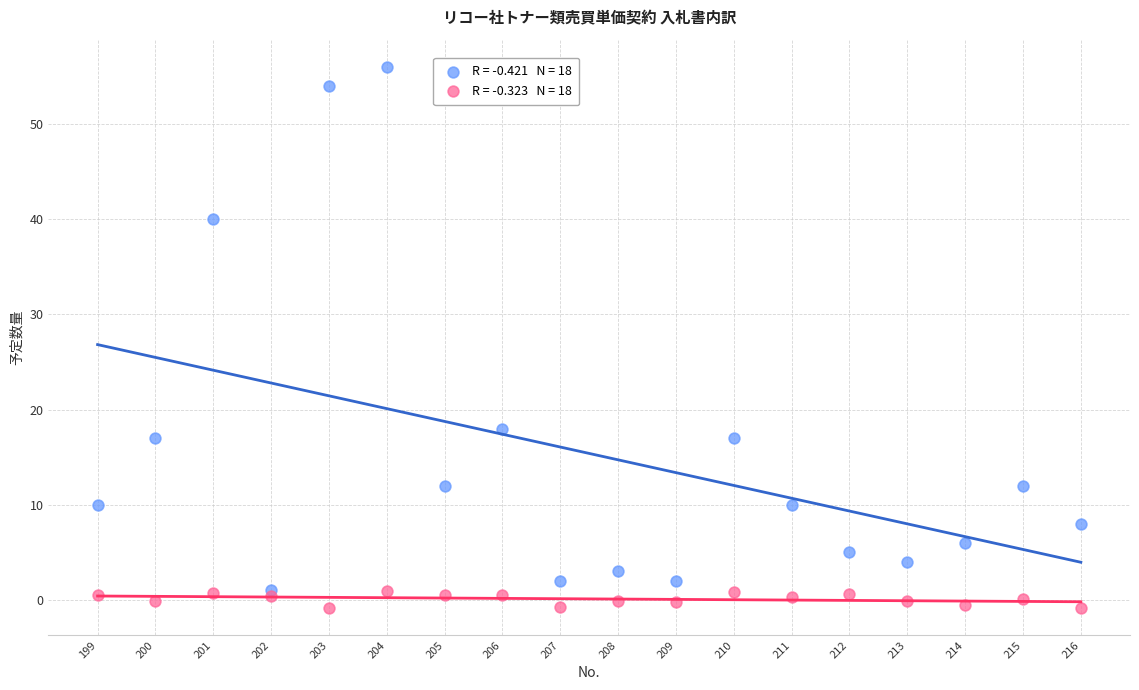

Across all series, what Y value is closest to 27?

18.0